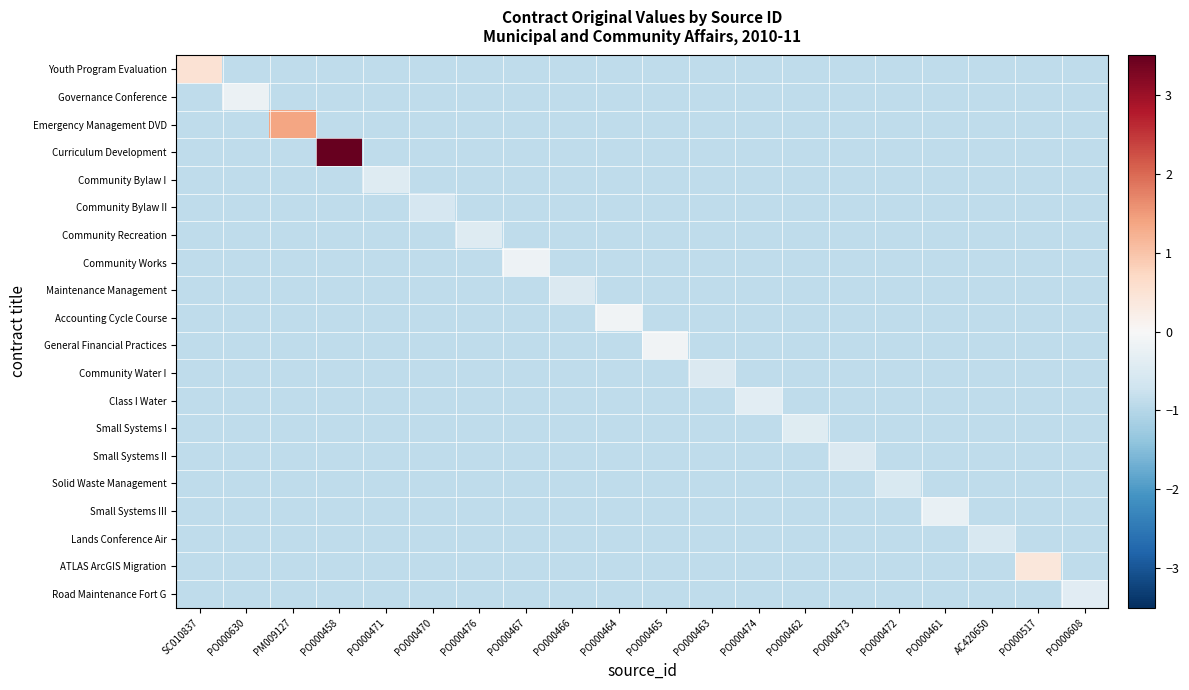

Reading right to left, extract all data points from this chart.

Youth Program Evaluation: PO000608=-0.9	PO000517=-0.9	AC420650=-0.9	PO000461=-0.9	PO000472=-0.9	PO000473=-0.9	PO000462=-0.9	PO000474=-0.9	PO000463=-0.9	PO000465=-0.9	PO000464=-0.9	PO000466=-0.9	PO000467=-0.9	PO000476=-0.9	PO000470=-0.9	PO000471=-0.9	PO000458=-0.9	PM009127=-0.9	PO000630=-0.9	SC010837=0.5
Governance Conference: PO000608=-0.9	PO000517=-0.9	AC420650=-0.9	PO000461=-0.9	PO000472=-0.9	PO000473=-0.9	PO000462=-0.9	PO000474=-0.9	PO000463=-0.9	PO000465=-0.9	PO000464=-0.9	PO000466=-0.9	PO000467=-0.9	PO000476=-0.9	PO000470=-0.9	PO000471=-0.9	PO000458=-0.9	PM009127=-0.9	PO000630=-0.2	SC010837=-0.9
Emergency Management DVD: PO000608=-0.9	PO000517=-0.9	AC420650=-0.9	PO000461=-0.9	PO000472=-0.9	PO000473=-0.9	PO000462=-0.9	PO000474=-0.9	PO000463=-0.9	PO000465=-0.9	PO000464=-0.9	PO000466=-0.9	PO000467=-0.9	PO000476=-0.9	PO000470=-0.9	PO000471=-0.9	PO000458=-0.9	PM009127=1.4	PO000630=-0.9	SC010837=-0.9
Curriculum Development: PO000608=-0.9	PO000517=-0.9	AC420650=-0.9	PO000461=-0.9	PO000472=-0.9	PO000473=-0.9	PO000462=-0.9	PO000474=-0.9	PO000463=-0.9	PO000465=-0.9	PO000464=-0.9	PO000466=-0.9	PO000467=-0.9	PO000476=-0.9	PO000470=-0.9	PO000471=-0.9	PO000458=3.9	PM009127=-0.9	PO000630=-0.9	SC010837=-0.9
Community Bylaw I: PO000608=-0.9	PO000517=-0.9	AC420650=-0.9	PO000461=-0.9	PO000472=-0.9	PO000473=-0.9	PO000462=-0.9	PO000474=-0.9	PO000463=-0.9	PO000465=-0.9	PO000464=-0.9	PO000466=-0.9	PO000467=-0.9	PO000476=-0.9	PO000470=-0.9	PO000471=-0.5	PO000458=-0.9	PM009127=-0.9	PO000630=-0.9	SC010837=-0.9
Community Bylaw II: PO000608=-0.9	PO000517=-0.9	AC420650=-0.9	PO000461=-0.9	PO000472=-0.9	PO000473=-0.9	PO000462=-0.9	PO000474=-0.9	PO000463=-0.9	PO000465=-0.9	PO000464=-0.9	PO000466=-0.9	PO000467=-0.9	PO000476=-0.9	PO000470=-0.6	PO000471=-0.9	PO000458=-0.9	PM009127=-0.9	PO000630=-0.9	SC010837=-0.9
Community Recreation: PO000608=-0.9	PO000517=-0.9	AC420650=-0.9	PO000461=-0.9	PO000472=-0.9	PO000473=-0.9	PO000462=-0.9	PO000474=-0.9	PO000463=-0.9	PO000465=-0.9	PO000464=-0.9	PO000466=-0.9	PO000467=-0.9	PO000476=-0.4	PO000470=-0.9	PO000471=-0.9	PO000458=-0.9	PM009127=-0.9	PO000630=-0.9	SC010837=-0.9
Community Works: PO000608=-0.9	PO000517=-0.9	AC420650=-0.9	PO000461=-0.9	PO000472=-0.9	PO000473=-0.9	PO000462=-0.9	PO000474=-0.9	PO000463=-0.9	PO000465=-0.9	PO000464=-0.9	PO000466=-0.9	PO000467=-0.2	PO000476=-0.9	PO000470=-0.9	PO000471=-0.9	PO000458=-0.9	PM009127=-0.9	PO000630=-0.9	SC010837=-0.9
Maintenance Management: PO000608=-0.9	PO000517=-0.9	AC420650=-0.9	PO000461=-0.9	PO000472=-0.9	PO000473=-0.9	PO000462=-0.9	PO000474=-0.9	PO000463=-0.9	PO000465=-0.9	PO000464=-0.9	PO000466=-0.5	PO000467=-0.9	PO000476=-0.9	PO000470=-0.9	PO000471=-0.9	PO000458=-0.9	PM009127=-0.9	PO000630=-0.9	SC010837=-0.9
Accounting Cycle Course: PO000608=-0.9	PO000517=-0.9	AC420650=-0.9	PO000461=-0.9	PO000472=-0.9	PO000473=-0.9	PO000462=-0.9	PO000474=-0.9	PO000463=-0.9	PO000465=-0.9	PO000464=-0.1	PO000466=-0.9	PO000467=-0.9	PO000476=-0.9	PO000470=-0.9	PO000471=-0.9	PO000458=-0.9	PM009127=-0.9	PO000630=-0.9	SC010837=-0.9
General Financial Practices: PO000608=-0.9	PO000517=-0.9	AC420650=-0.9	PO000461=-0.9	PO000472=-0.9	PO000473=-0.9	PO000462=-0.9	PO000474=-0.9	PO000463=-0.9	PO000465=-0.1	PO000464=-0.9	PO000466=-0.9	PO000467=-0.9	PO000476=-0.9	PO000470=-0.9	PO000471=-0.9	PO000458=-0.9	PM009127=-0.9	PO000630=-0.9	SC010837=-0.9
Community Water I: PO000608=-0.9	PO000517=-0.9	AC420650=-0.9	PO000461=-0.9	PO000472=-0.9	PO000473=-0.9	PO000462=-0.9	PO000474=-0.9	PO000463=-0.5	PO000465=-0.9	PO000464=-0.9	PO000466=-0.9	PO000467=-0.9	PO000476=-0.9	PO000470=-0.9	PO000471=-0.9	PO000458=-0.9	PM009127=-0.9	PO000630=-0.9	SC010837=-0.9
Class I Water: PO000608=-0.9	PO000517=-0.9	AC420650=-0.9	PO000461=-0.9	PO000472=-0.9	PO000473=-0.9	PO000462=-0.9	PO000474=-0.4	PO000463=-0.9	PO000465=-0.9	PO000464=-0.9	PO000466=-0.9	PO000467=-0.9	PO000476=-0.9	PO000470=-0.9	PO000471=-0.9	PO000458=-0.9	PM009127=-0.9	PO000630=-0.9	SC010837=-0.9
Small Systems I: PO000608=-0.9	PO000517=-0.9	AC420650=-0.9	PO000461=-0.9	PO000472=-0.9	PO000473=-0.9	PO000462=-0.4	PO000474=-0.9	PO000463=-0.9	PO000465=-0.9	PO000464=-0.9	PO000466=-0.9	PO000467=-0.9	PO000476=-0.9	PO000470=-0.9	PO000471=-0.9	PO000458=-0.9	PM009127=-0.9	PO000630=-0.9	SC010837=-0.9
Small Systems II: PO000608=-0.9	PO000517=-0.9	AC420650=-0.9	PO000461=-0.9	PO000472=-0.9	PO000473=-0.5	PO000462=-0.9	PO000474=-0.9	PO000463=-0.9	PO000465=-0.9	PO000464=-0.9	PO000466=-0.9	PO000467=-0.9	PO000476=-0.9	PO000470=-0.9	PO000471=-0.9	PO000458=-0.9	PM009127=-0.9	PO000630=-0.9	SC010837=-0.9
Solid Waste Management: PO000608=-0.9	PO000517=-0.9	AC420650=-0.9	PO000461=-0.9	PO000472=-0.5	PO000473=-0.9	PO000462=-0.9	PO000474=-0.9	PO000463=-0.9	PO000465=-0.9	PO000464=-0.9	PO000466=-0.9	PO000467=-0.9	PO000476=-0.9	PO000470=-0.9	PO000471=-0.9	PO000458=-0.9	PM009127=-0.9	PO000630=-0.9	SC010837=-0.9
Small Systems III: PO000608=-0.9	PO000517=-0.9	AC420650=-0.9	PO000461=-0.3	PO000472=-0.9	PO000473=-0.9	PO000462=-0.9	PO000474=-0.9	PO000463=-0.9	PO000465=-0.9	PO000464=-0.9	PO000466=-0.9	PO000467=-0.9	PO000476=-0.9	PO000470=-0.9	PO000471=-0.9	PO000458=-0.9	PM009127=-0.9	PO000630=-0.9	SC010837=-0.9
Lands Conference Air: PO000608=-0.9	PO000517=-0.9	AC420650=-0.6	PO000461=-0.9	PO000472=-0.9	PO000473=-0.9	PO000462=-0.9	PO000474=-0.9	PO000463=-0.9	PO000465=-0.9	PO000464=-0.9	PO000466=-0.9	PO000467=-0.9	PO000476=-0.9	PO000470=-0.9	PO000471=-0.9	PO000458=-0.9	PM009127=-0.9	PO000630=-0.9	SC010837=-0.9
ATLAS ArcGIS Migration: PO000608=-0.9	PO000517=0.4	AC420650=-0.9	PO000461=-0.9	PO000472=-0.9	PO000473=-0.9	PO000462=-0.9	PO000474=-0.9	PO000463=-0.9	PO000465=-0.9	PO000464=-0.9	PO000466=-0.9	PO000467=-0.9	PO000476=-0.9	PO000470=-0.9	PO000471=-0.9	PO000458=-0.9	PM009127=-0.9	PO000630=-0.9	SC010837=-0.9
Road Maintenance Fort G: PO000608=-0.4	PO000517=-0.9	AC420650=-0.9	PO000461=-0.9	PO000472=-0.9	PO000473=-0.9	PO000462=-0.9	PO000474=-0.9	PO000463=-0.9	PO000465=-0.9	PO000464=-0.9	PO000466=-0.9	PO000467=-0.9	PO000476=-0.9	PO000470=-0.9	PO000471=-0.9	PO000458=-0.9	PM009127=-0.9	PO000630=-0.9	SC010837=-0.9